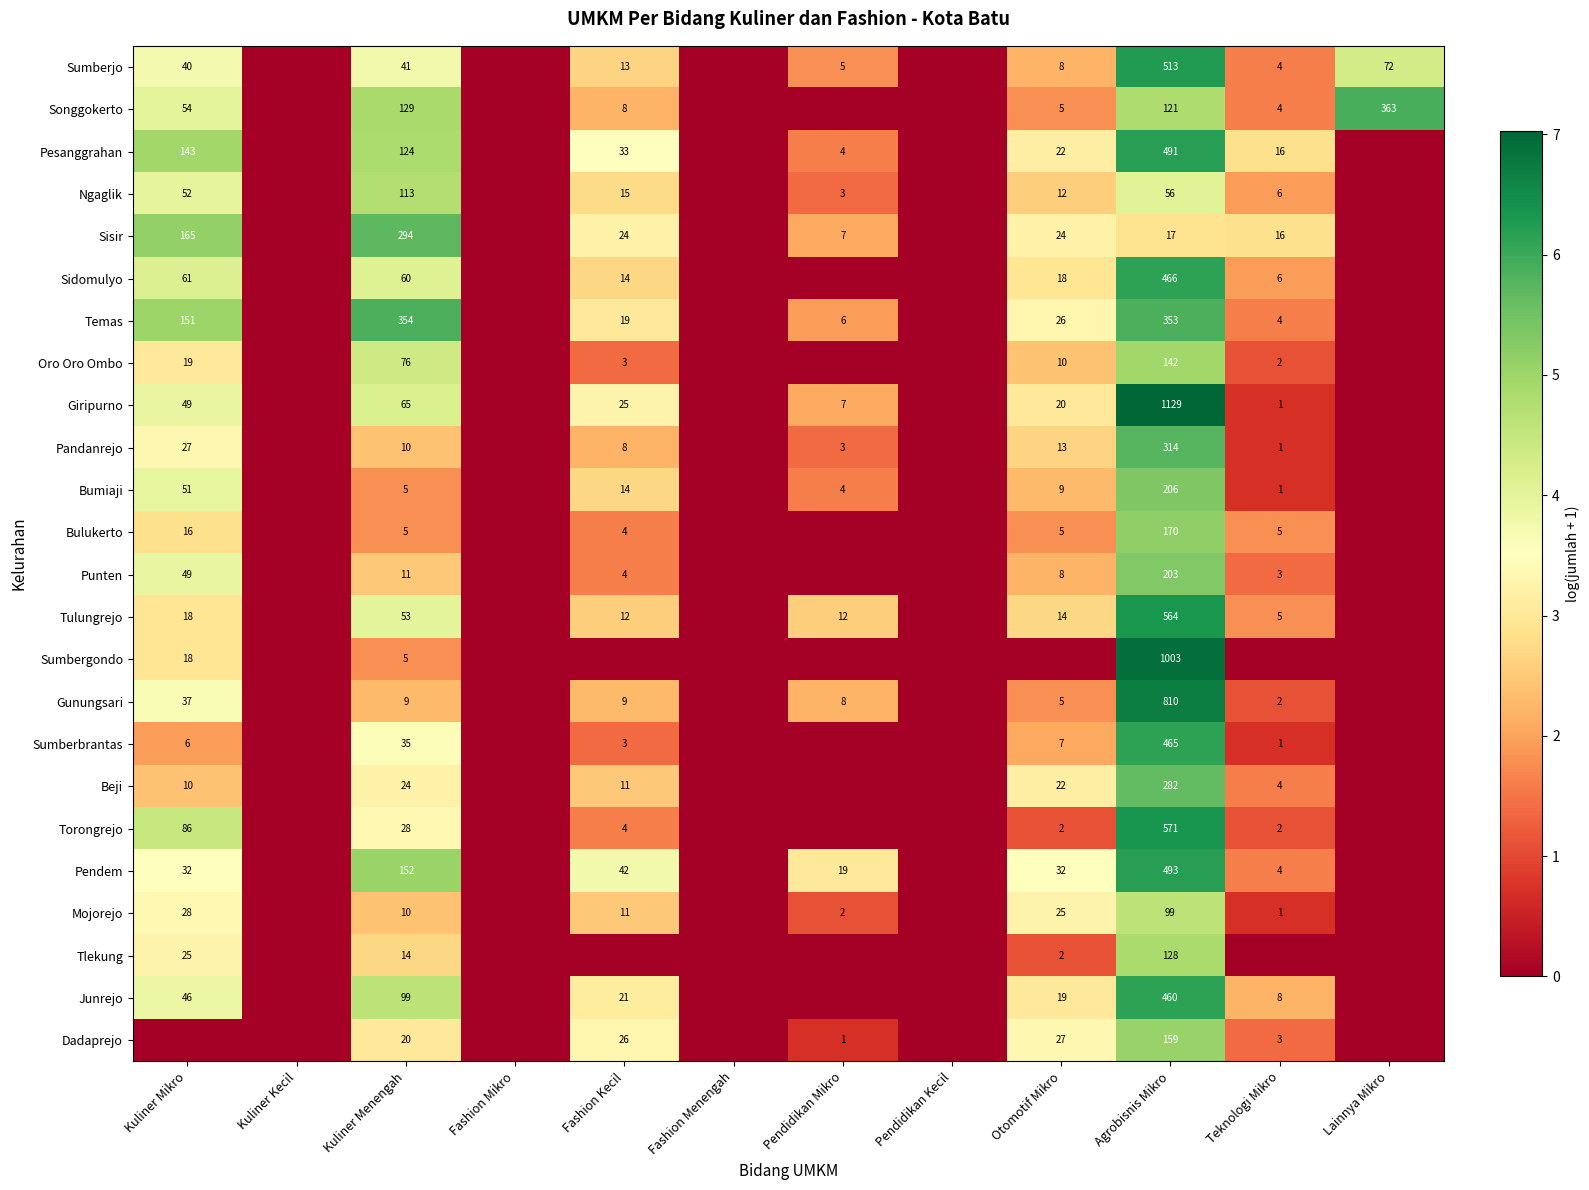

At Agrobisnis Mikro, list the series in order from smallest to largest.

Sisir, Ngaglik, Mojorejo, Songgokerto, Tlekung, Oro Oro Ombo, Dadaprejo, Bulukerto, Punten, Bumiaji, Beji, Pandanrejo, Temas, Junrejo, Sumberbrantas, Sidomulyo, Pesanggrahan, Pendem, Sumberjo, Tulungrejo, Torongrejo, Gunungsari, Sumbergondo, Giripurno